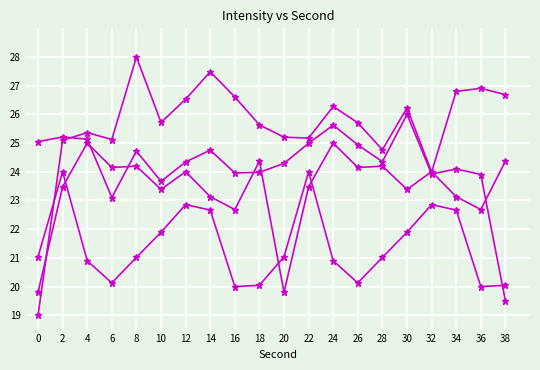

How many lines are shown in the chart?

4